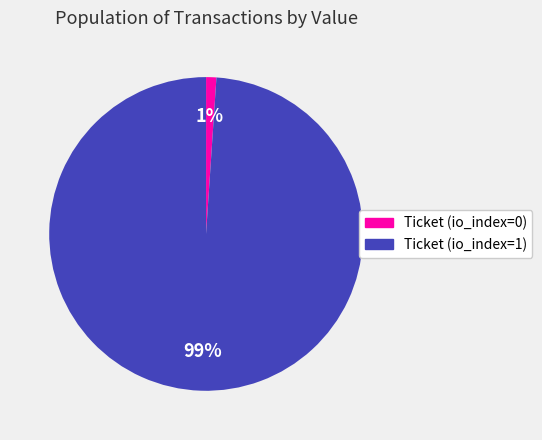

To the nearest percent, what percentage of the pie is Ticket (io_index=0)?

1%